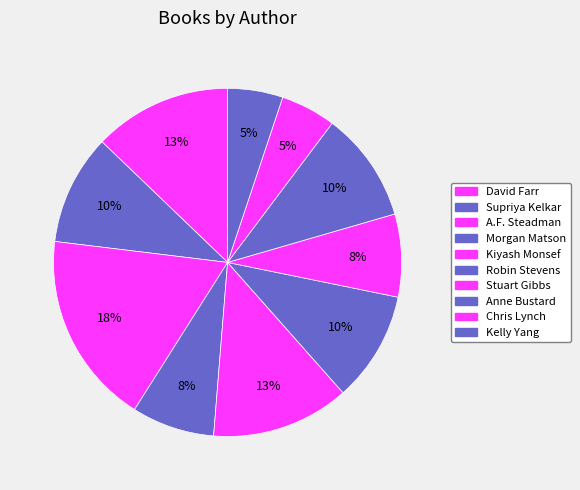

What percentage is the A.F. Steadman slice, to the nearest percent?

18%